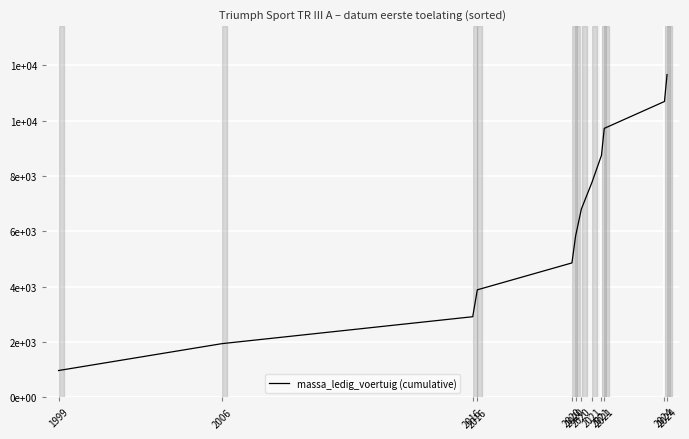

True or false: the data has more than 1 interior local peaks.

False